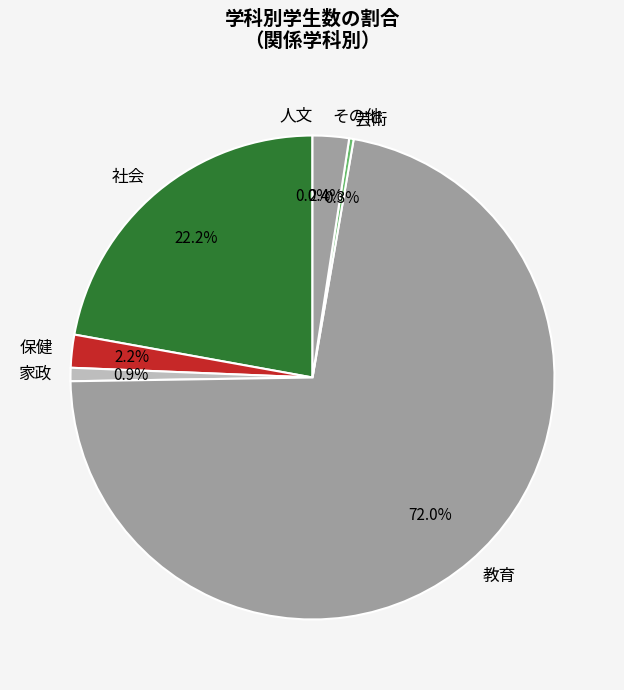

To the nearest percent, what percentage of the pie is 保健?

2%